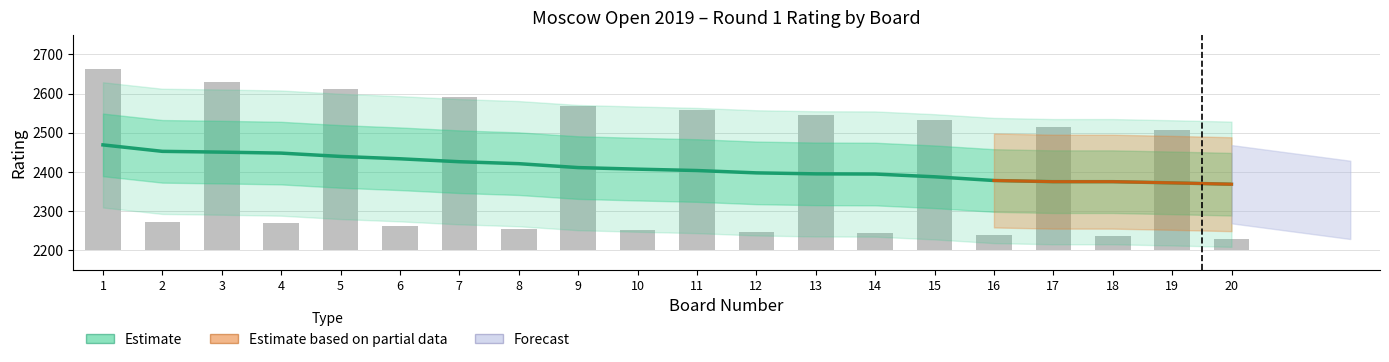

Does the chart contain any negative values?

No